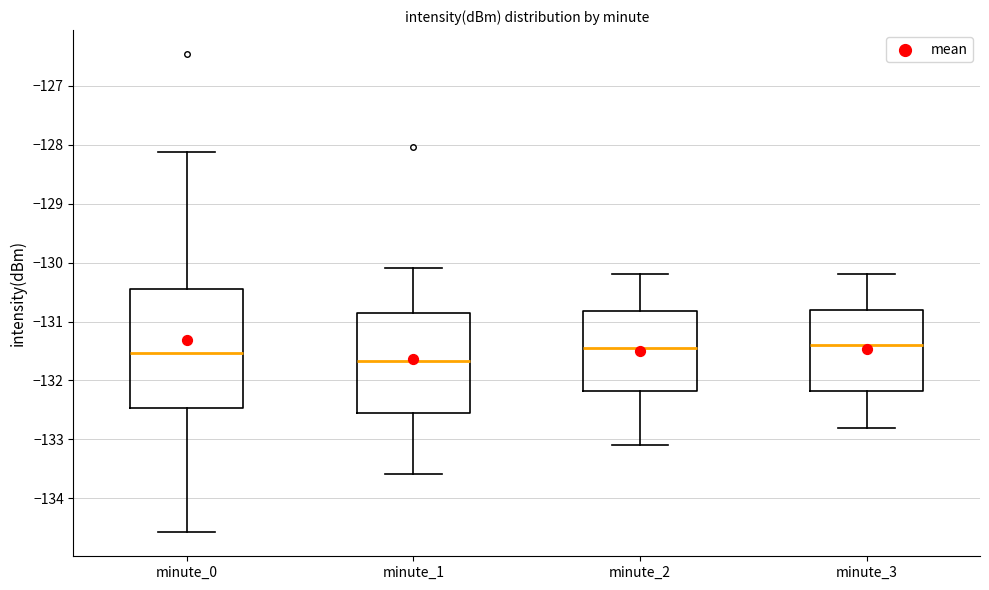

Which box is the tallest, from its lower edge to its upper edge?

minute_0